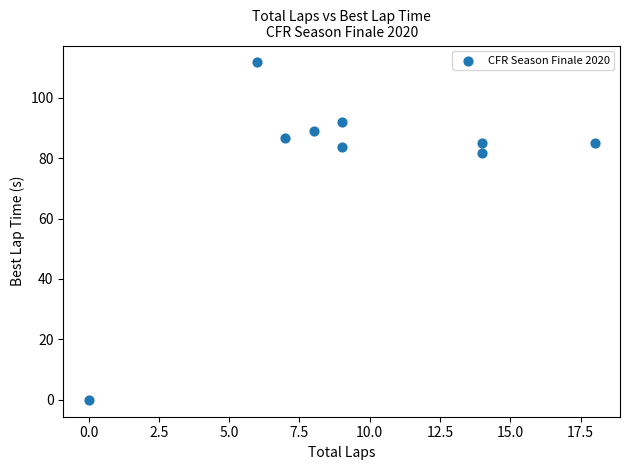

What is the range of Y values (max minus min)?

111.7